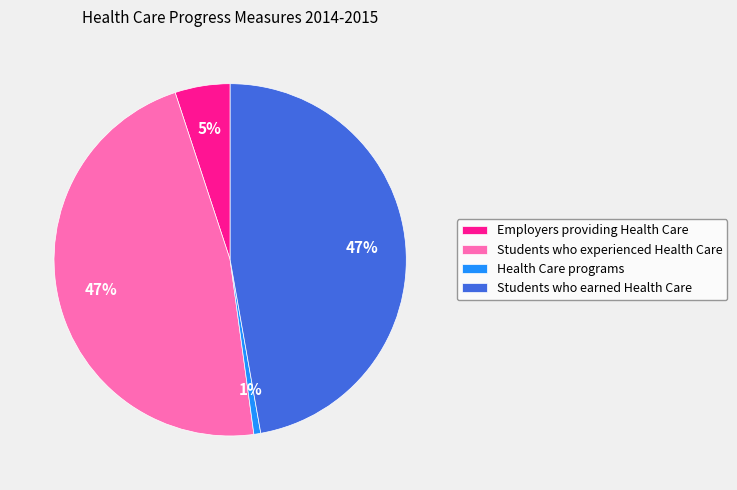

Is there any slice that represents more than half of the pie?

No